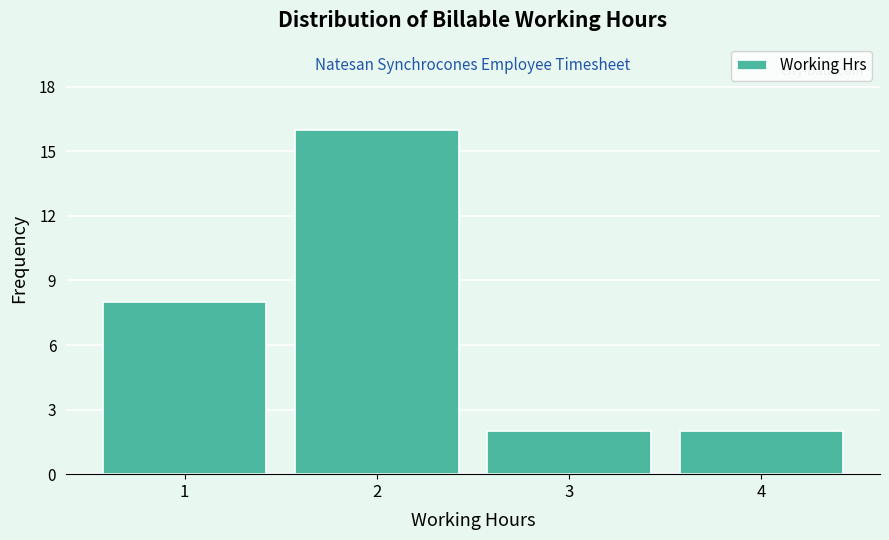

Reading left to right, transcribe this chart: for each bar, give the range it covers on the x-axis and its height. The values are not printed on the chart, so give them approximately, as read against the axis.

0.5 to 1.5: 8
1.5 to 2.5: 16
2.5 to 3.5: 2
3.5 to 4.5: 2